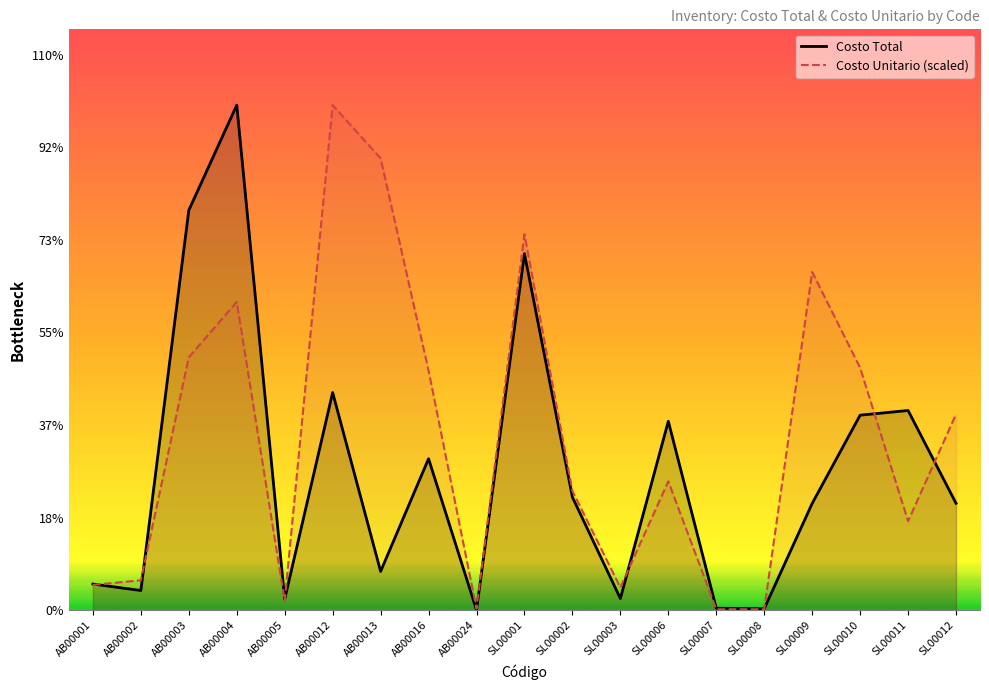

What is the sum of all Costo Total values?

76643.4